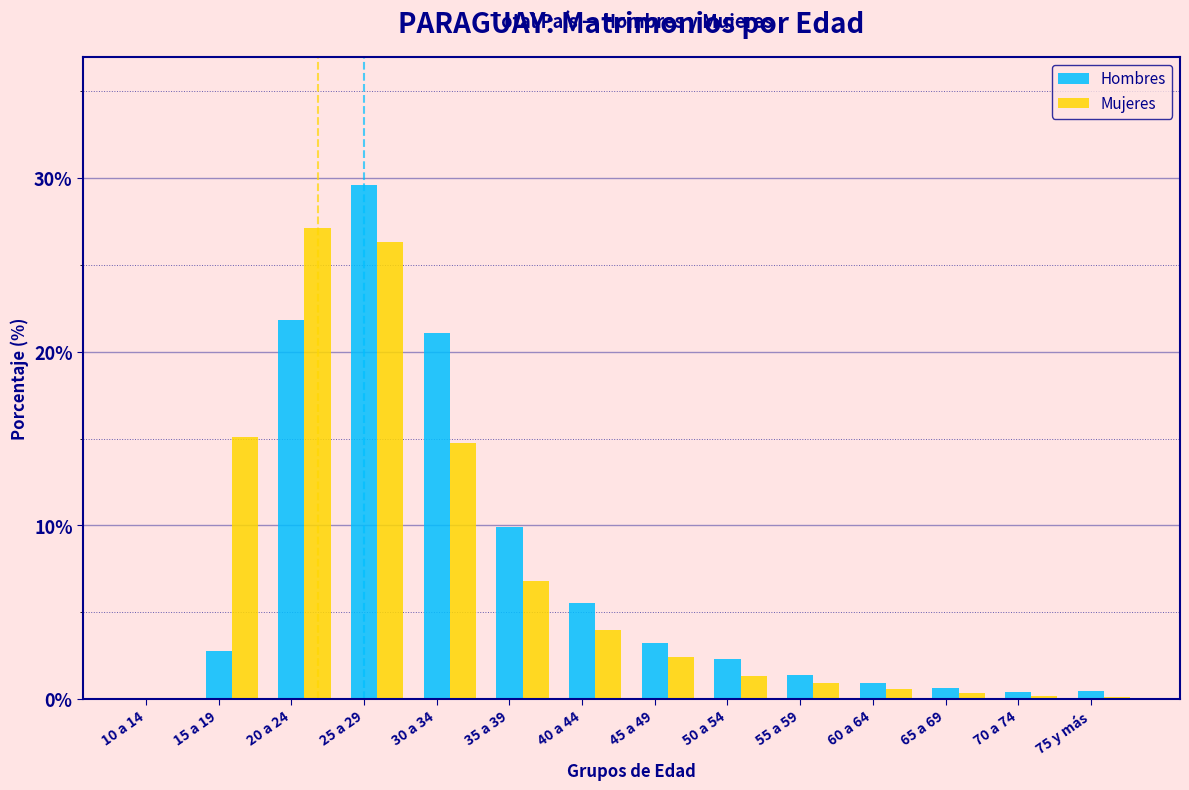

Read the Mujeres value at 55 a 59.

0.9